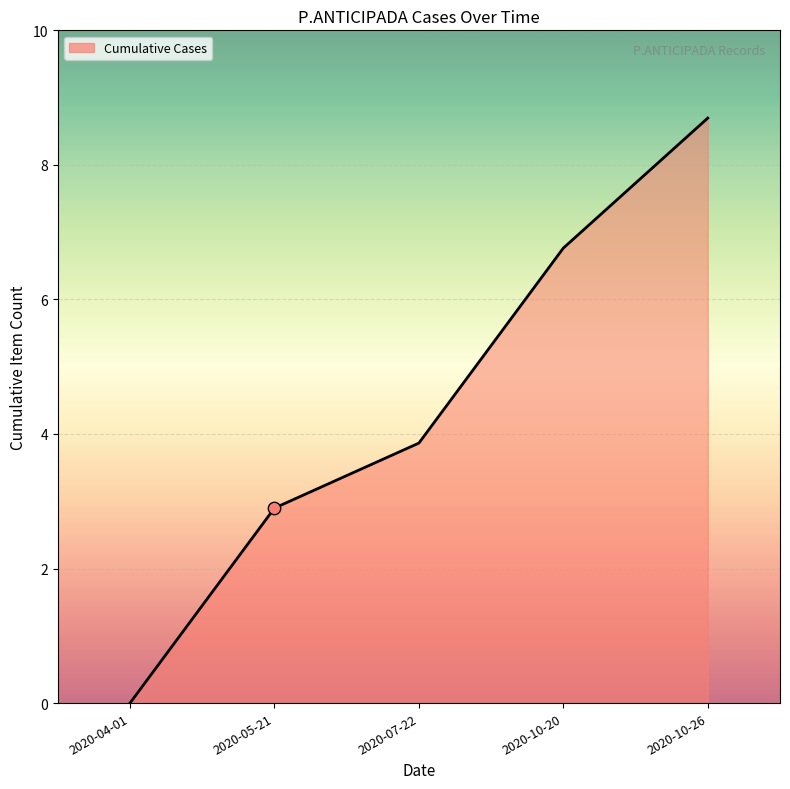

Which has a higher value, 2020-04-01 or 2020-10-26?

2020-10-26